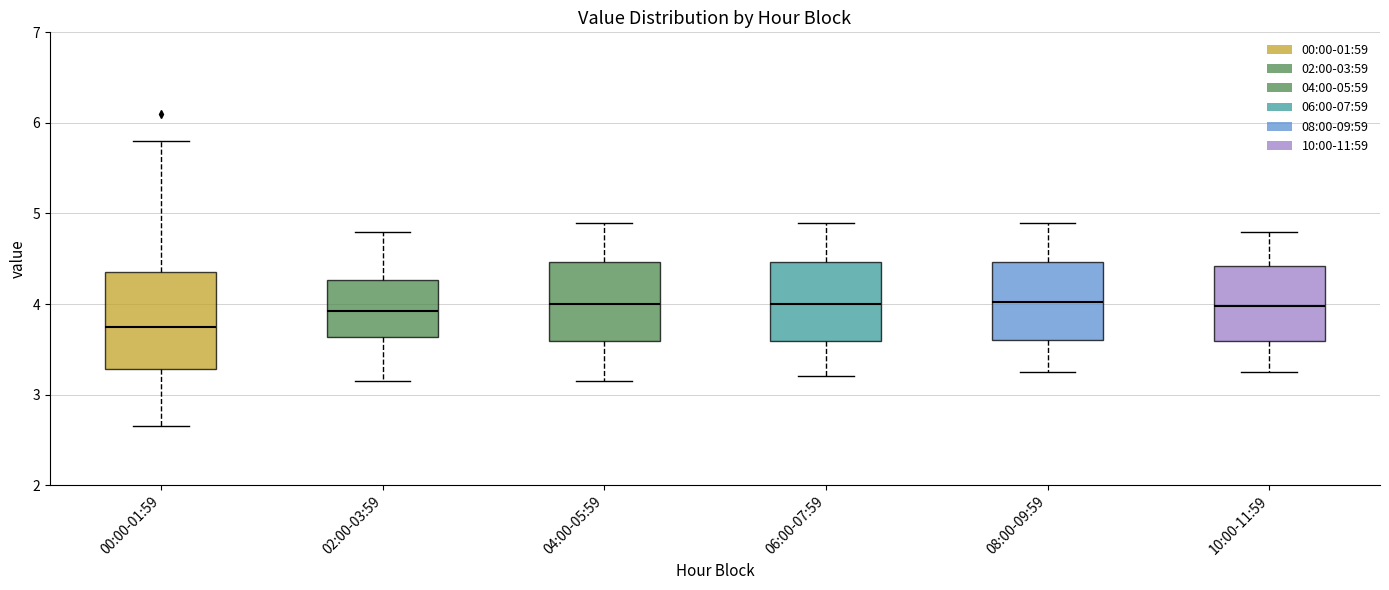

Where does the lower whisker of the box for 00:00-01:59 end on the y-axis? The values are not printed on the chart, so give them approximately, as read against the axis.

2.7